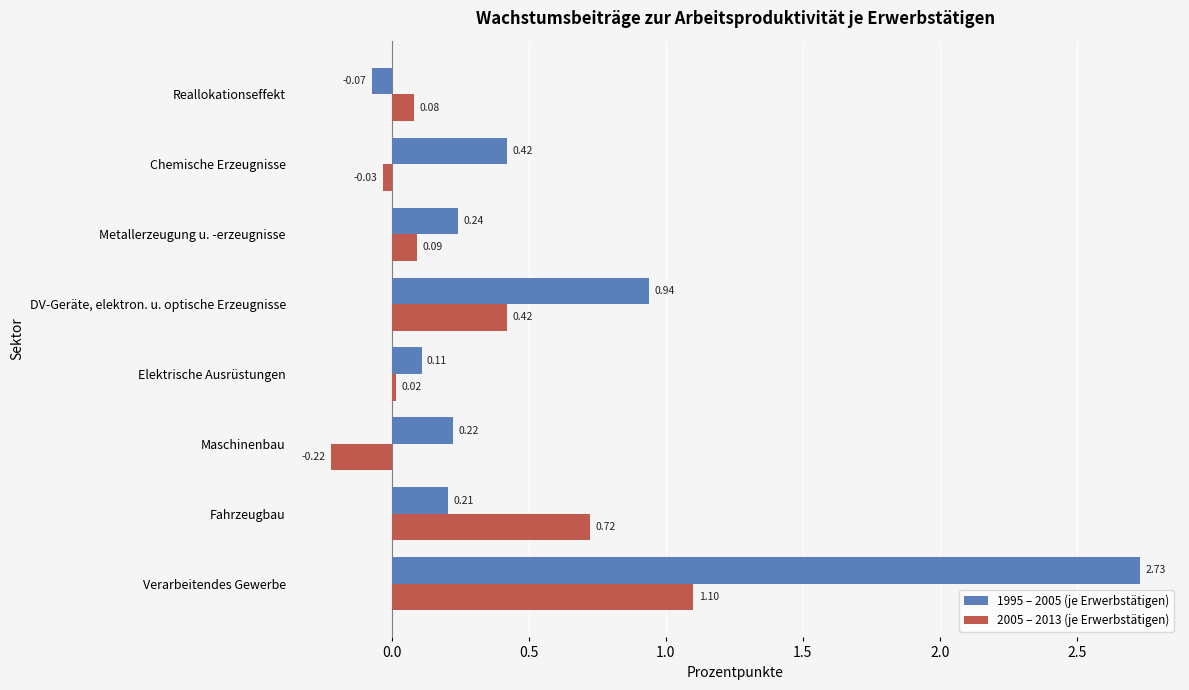

Which series has the largest range (max minus min)?

1995 – 2005 (je Erwerbstätigen)